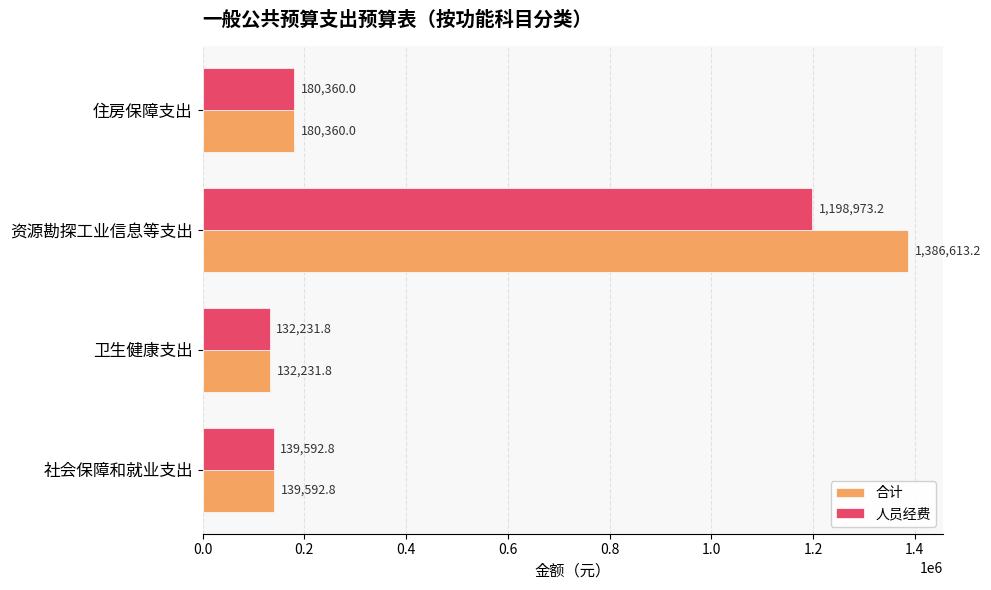

How many data points in 人员经费 are less than 180360?

2